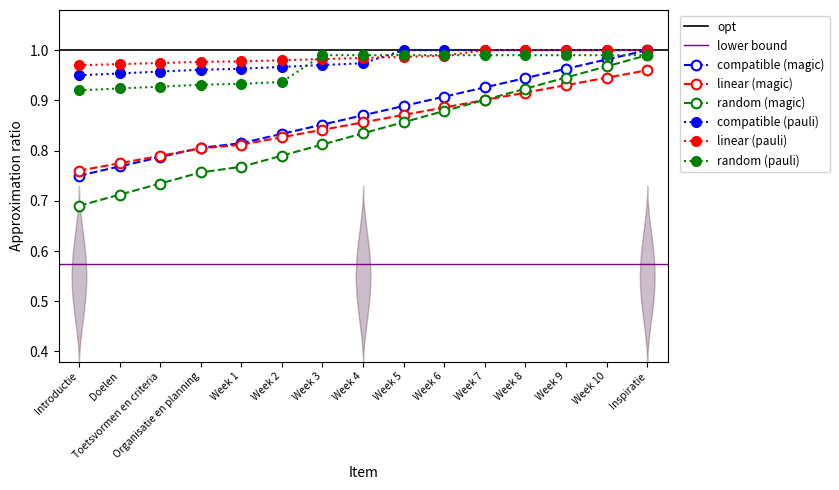

What is the average value?

0.9